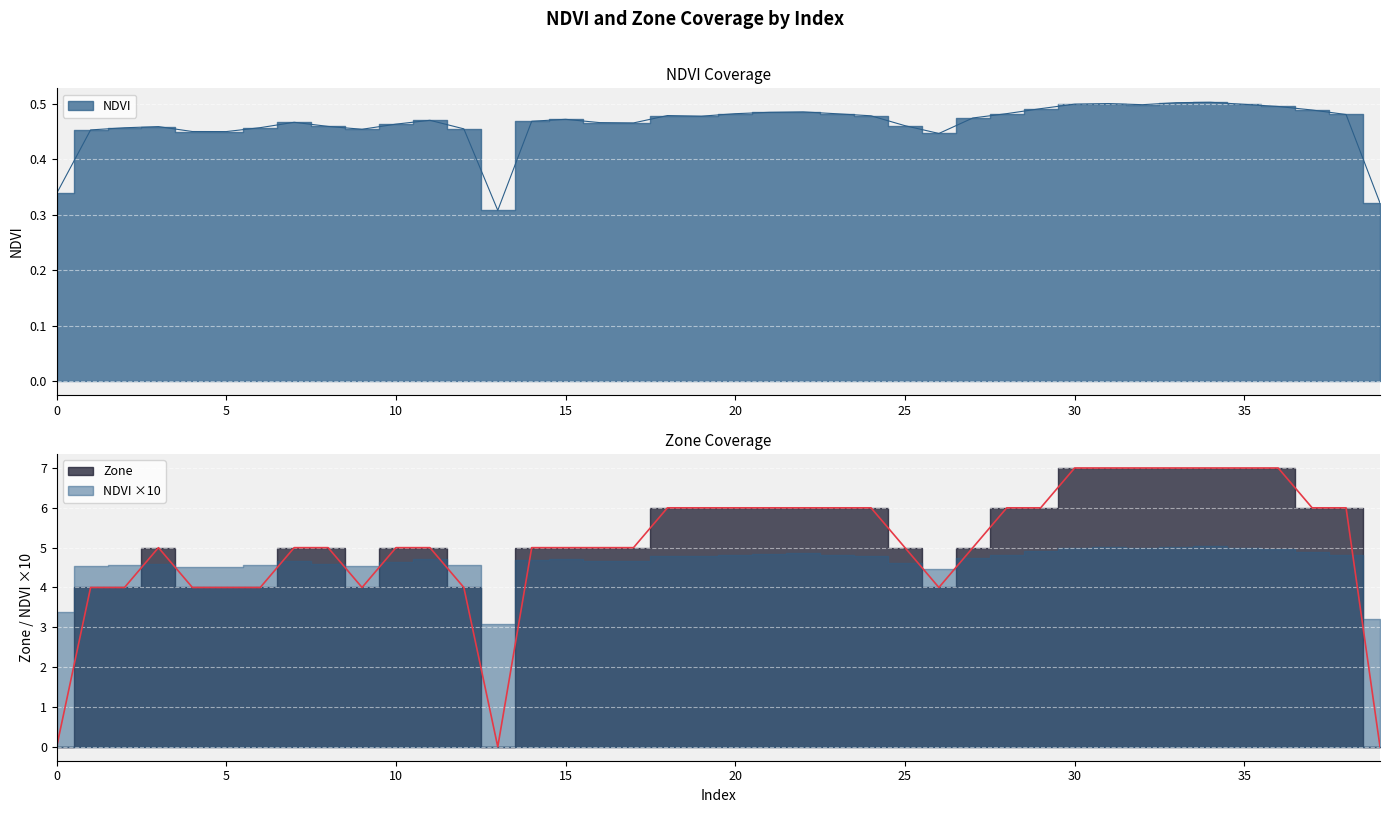

At which category is the sum across all series the highest?

34